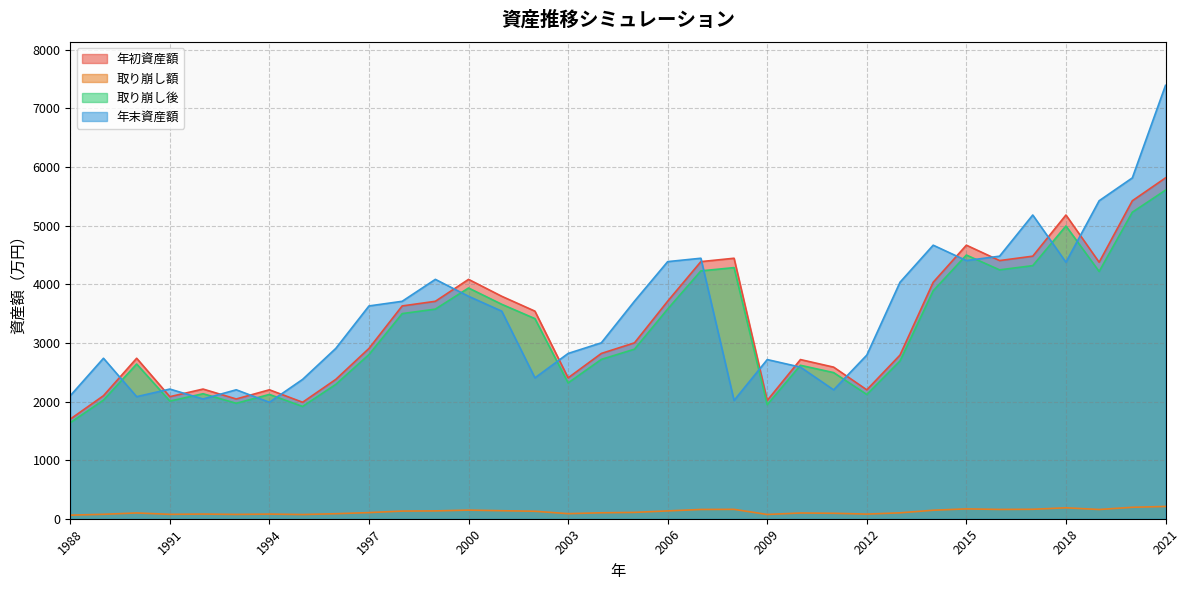

The 取り崩し額 series shows 195.3 at 2020. True or false?

True